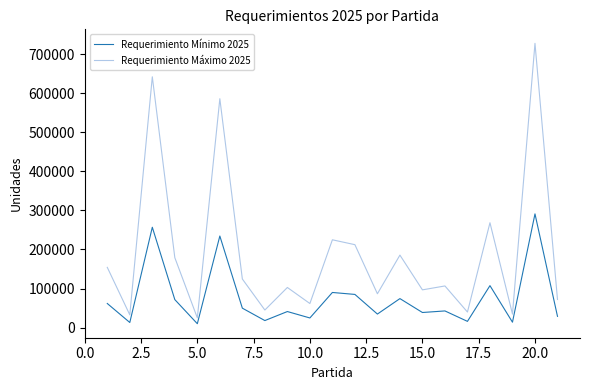

What is the difference between the maximum and minimum values in the Requerimiento Mínimo 2025 series?

281192.0